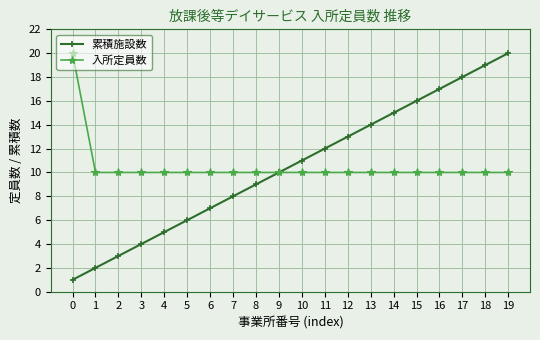

Between 15 and 16, which series saw the biggest shift?

累積施設数